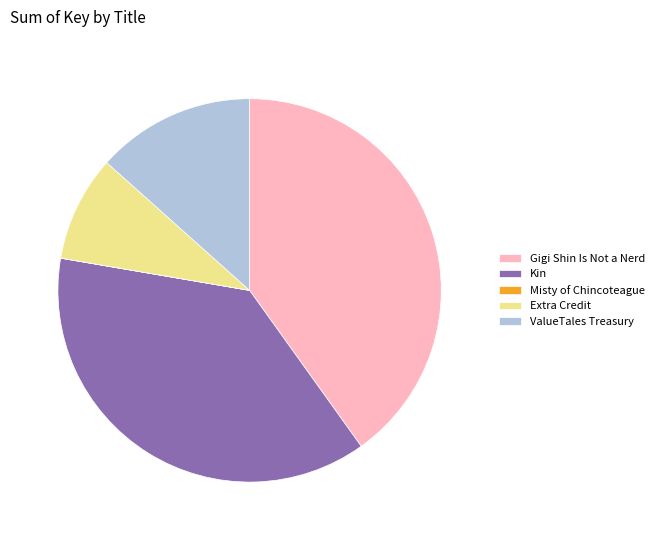

Is the sum of Gigi Shin Is Not a Nerd and ValueTales Treasury greater than half?

Yes